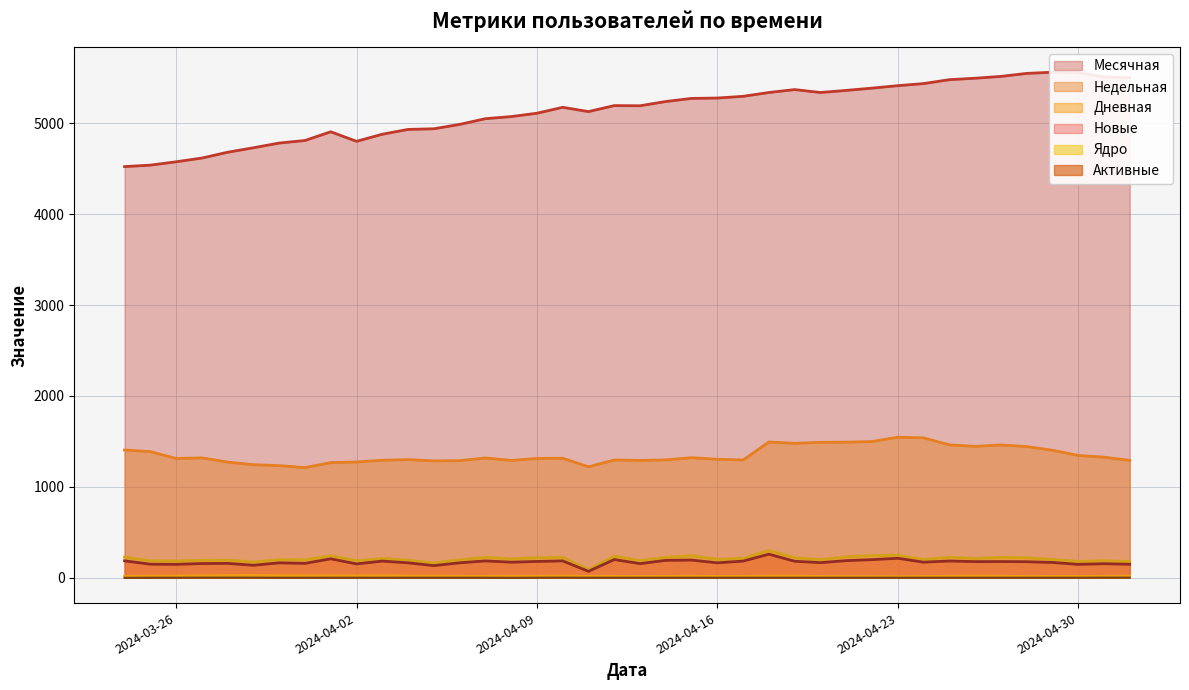

Count the number of categories in the chart.

40